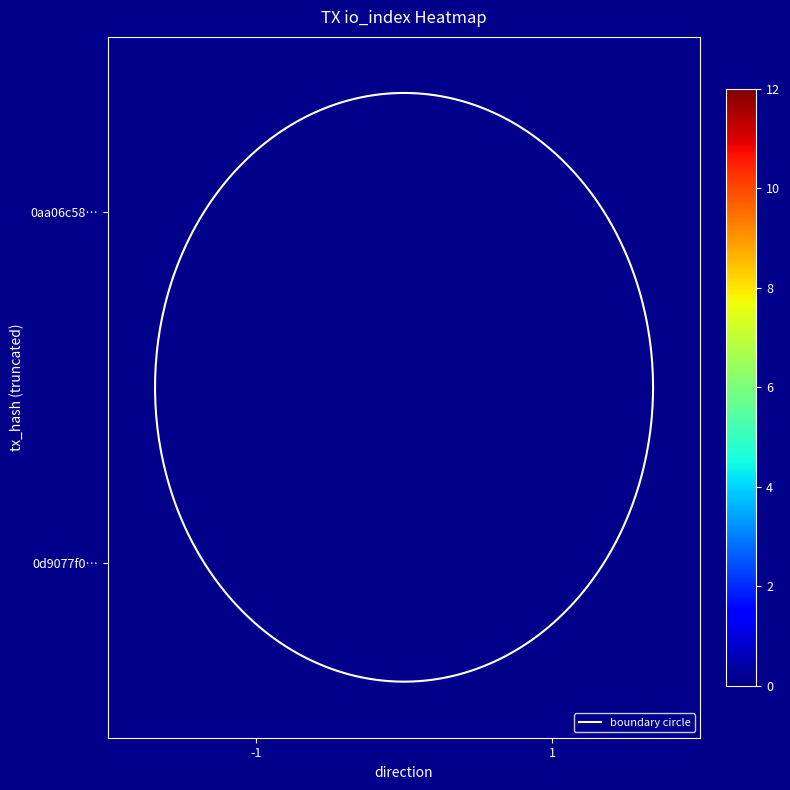

Which has a higher value, -1 or 1?

1